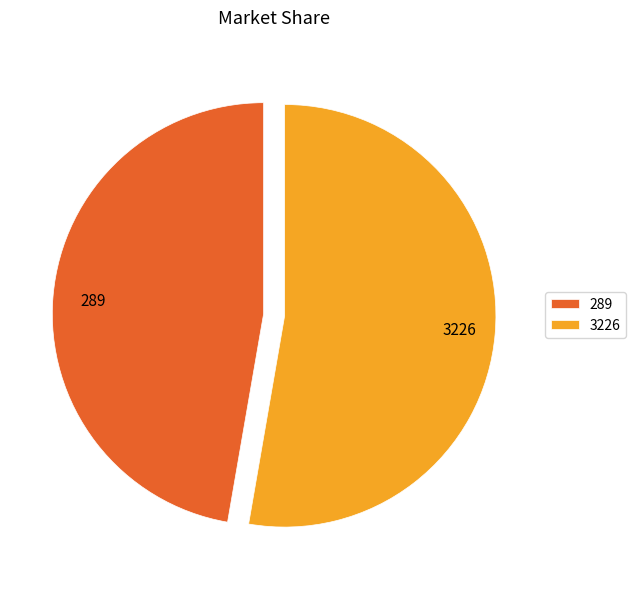

Combined, do 3226 and 289 account for over 50%?

Yes